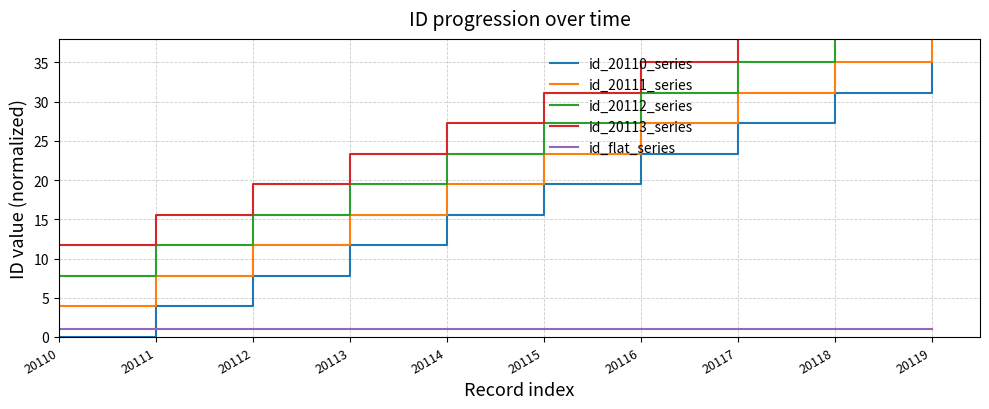

At 20113, list the series in order from smallest to largest.

id_flat_series, id_20110_series, id_20111_series, id_20112_series, id_20113_series